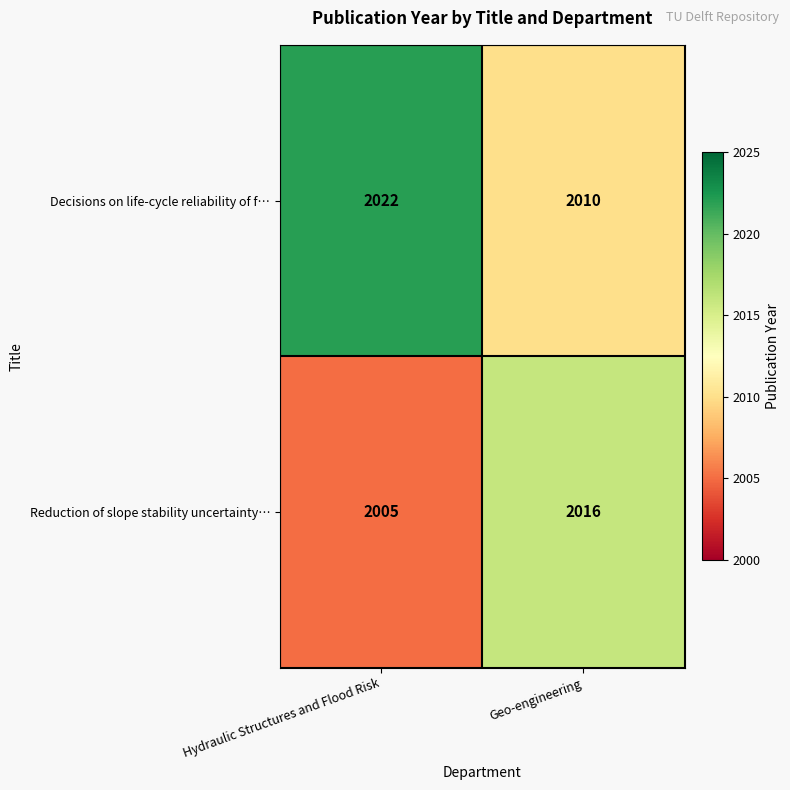

What is the sum of all Decisions on life-cycle reliability of f… values?

4032